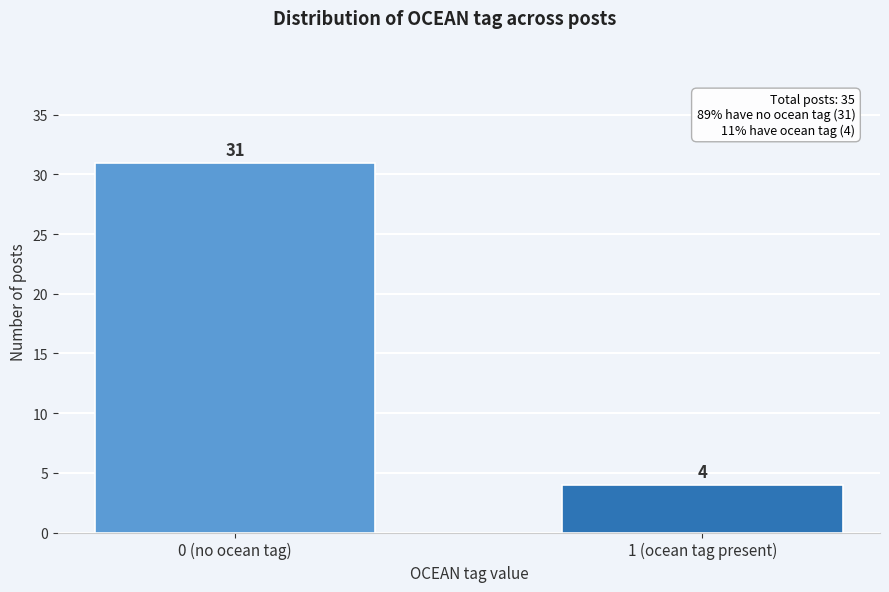

Reading left to right, what are all the values shown in this chart?

0 (no ocean tag)=31	1 (ocean tag present)=4